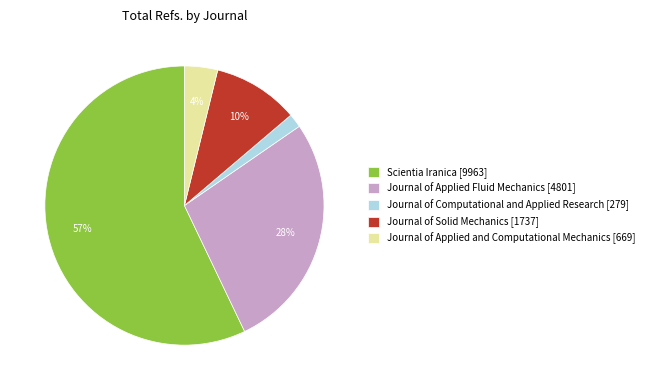

To the nearest percent, what is the average slice percentage?

20%